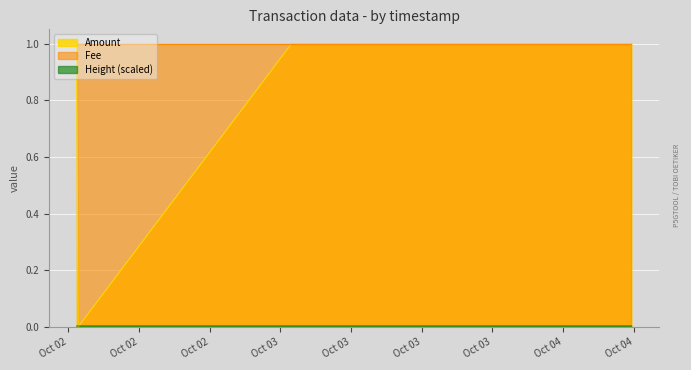

The value of Height_norm at 2017-10-03 01:57:50 is 0.0. True or false?

True